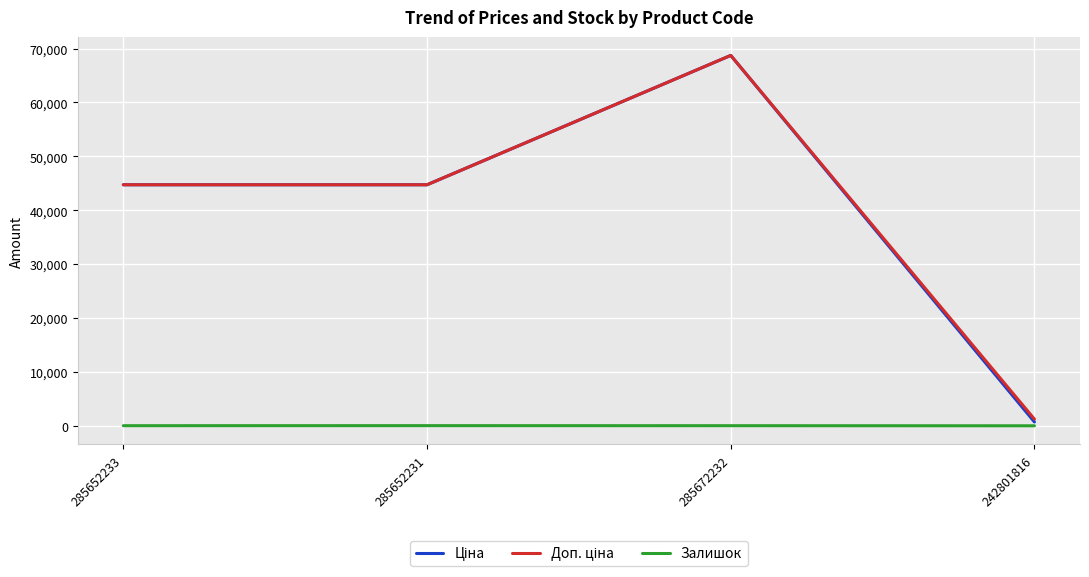

Count the number of categories in the chart.

4